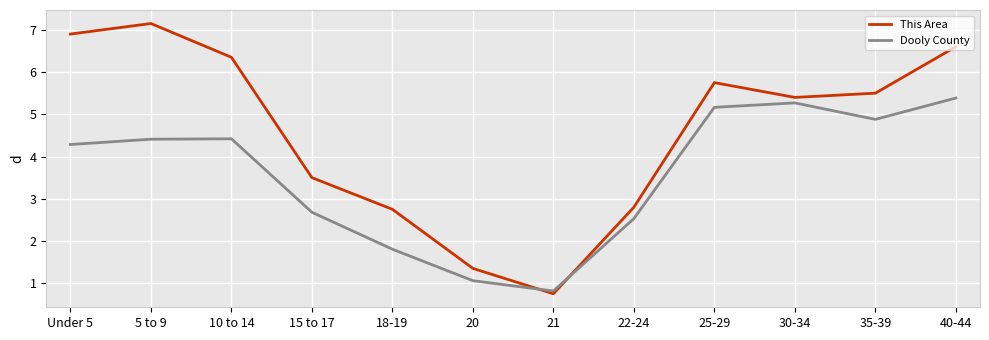

Rank the series at 15 to 17 from lowest to highest value.

Dooly County, This Area